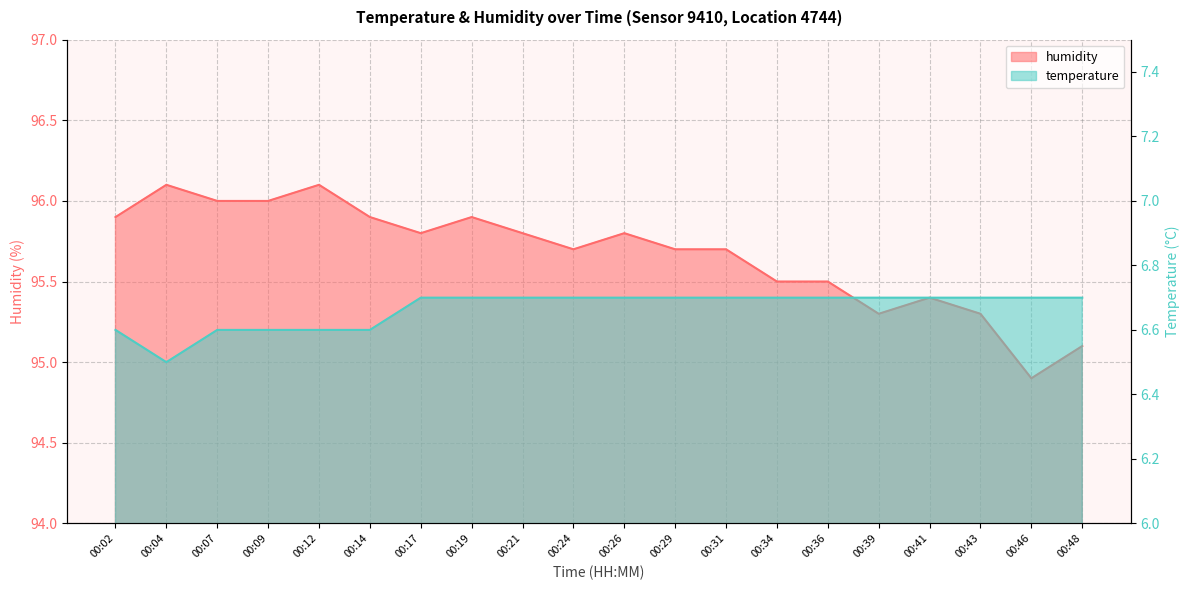

What is the maximum value shown in the chart?

96.1